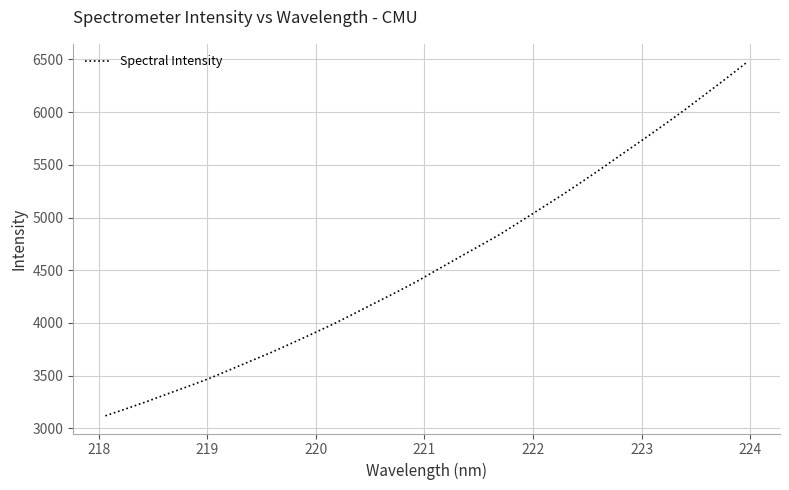

What is the sum of all values?

146347.8